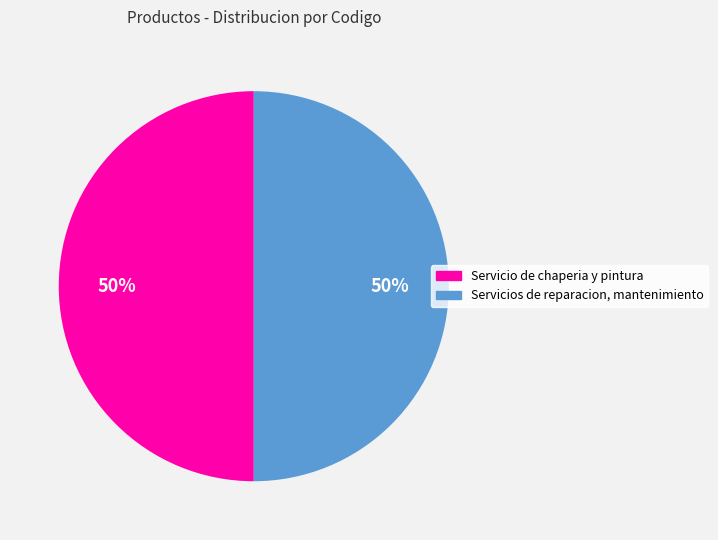

Do Servicios de reparacion, mantenimiento and Servicio de chaperia y pintura together represent more than half of the pie?

Yes